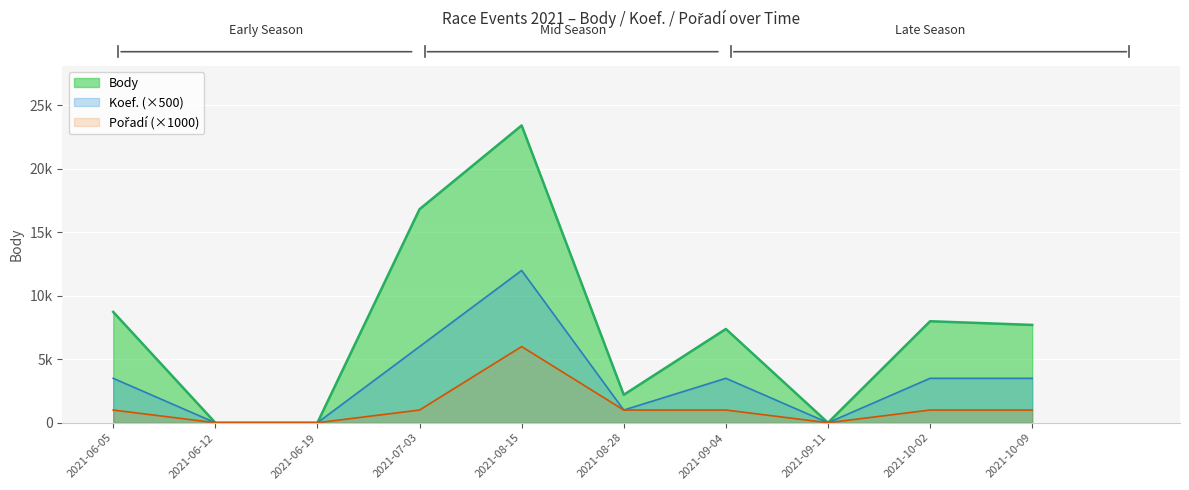

Is it true that Koef. equals -7000 at 2021-06-19?

False